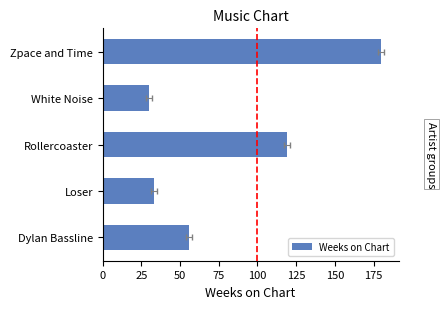

What is the sum of all values?

418